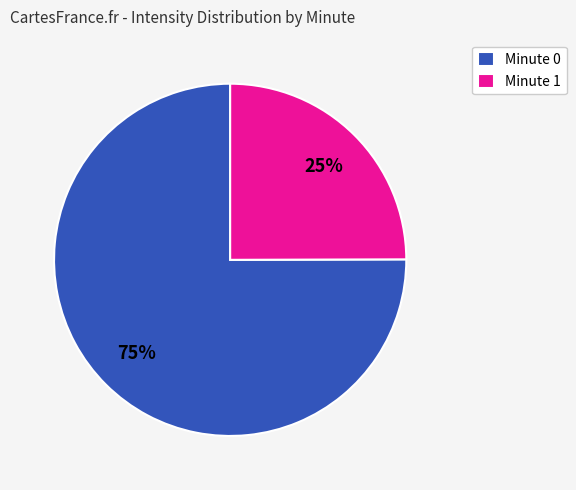

Is there a majority slice in this chart?

Yes